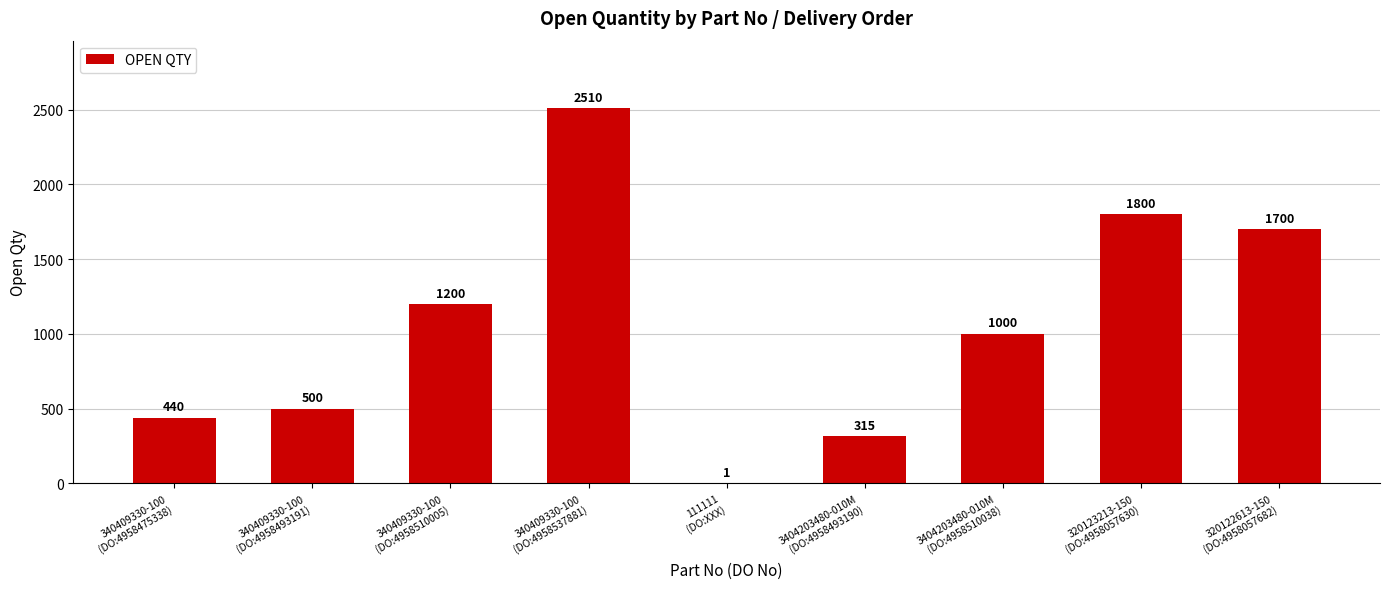

Approximately how many times larger is the value at 3404203480-010M
(DO:4958510038) compared to 340409330-100
(DO:4958537881)?

0.4